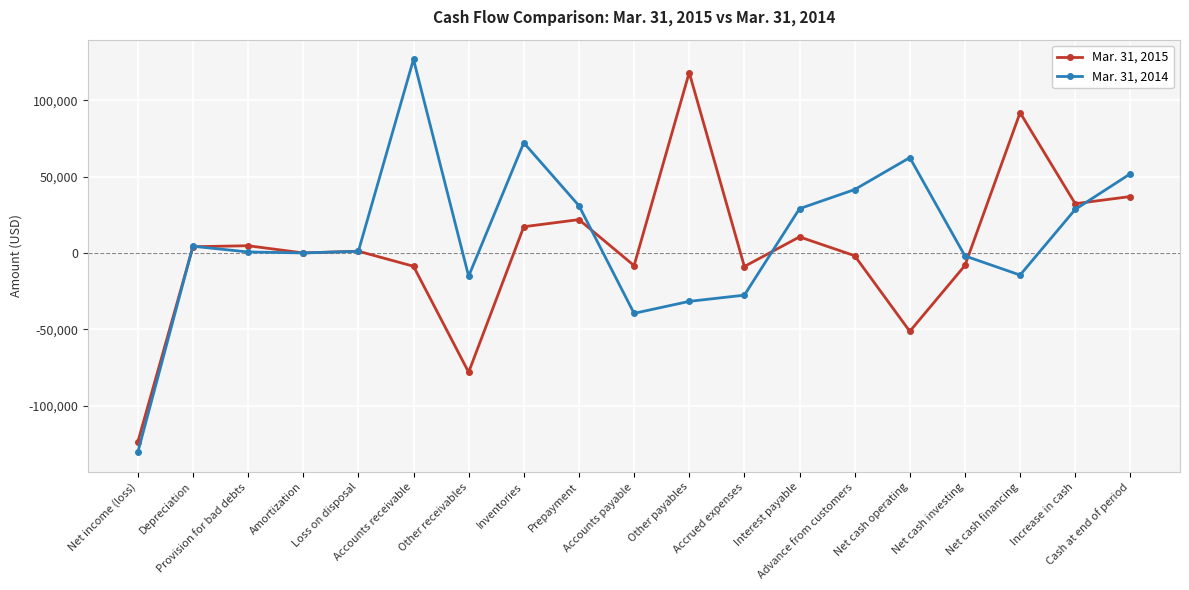

What is the label of the 9th point from the left?

Prepayment